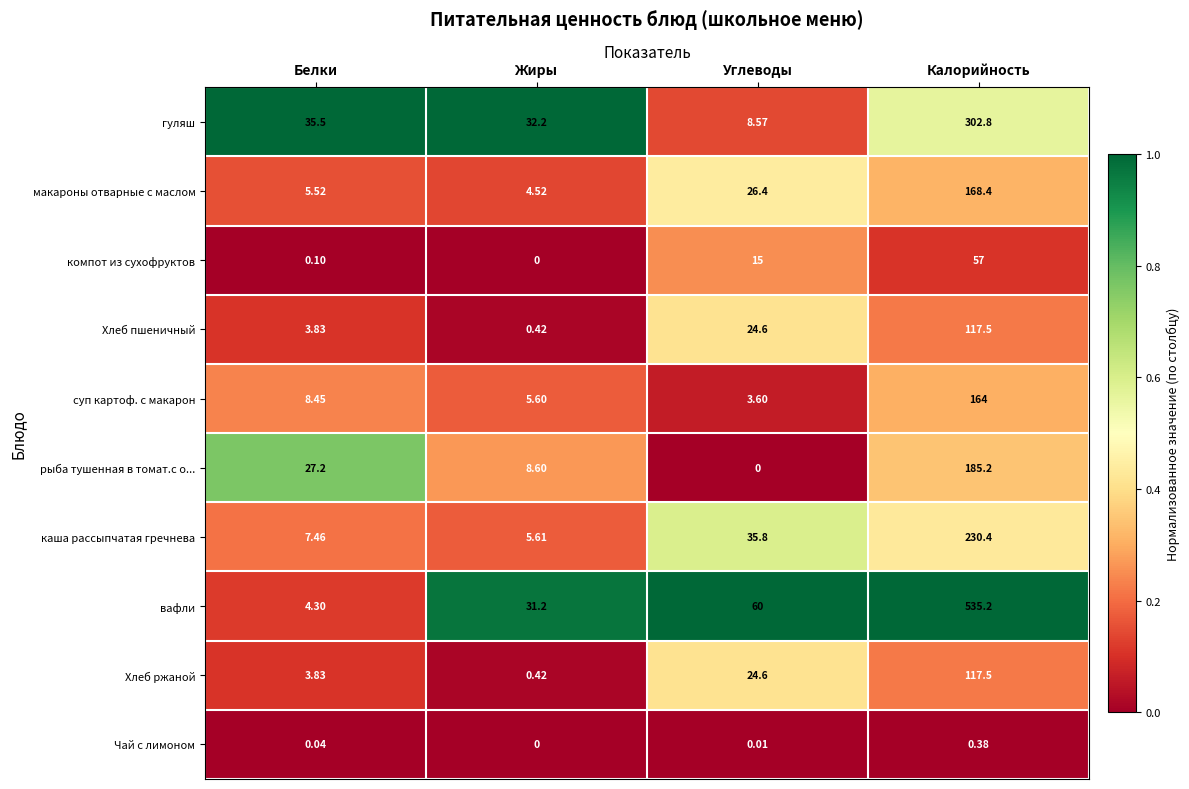

At which category is the sum across all series the highest?

Калорийность